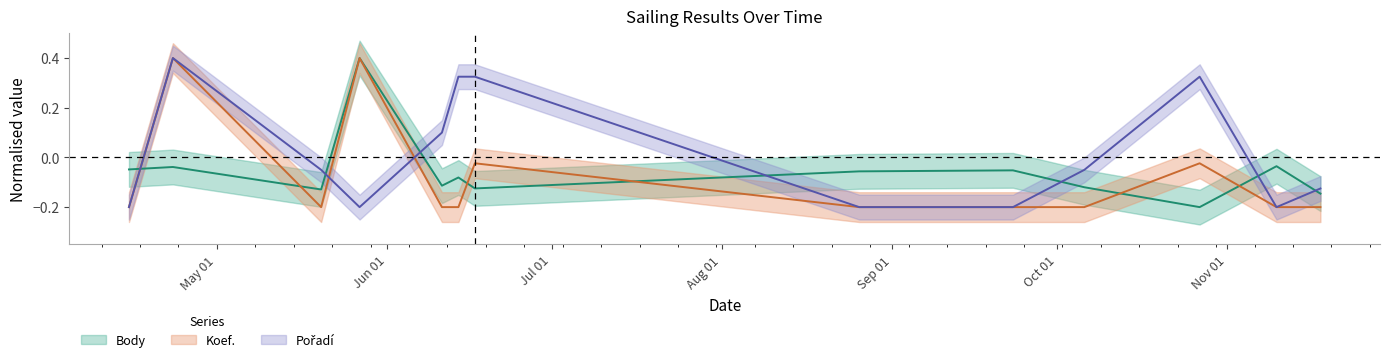

In Pořadí, how many points are higher than both neighbors (excluding endpoints)?

2